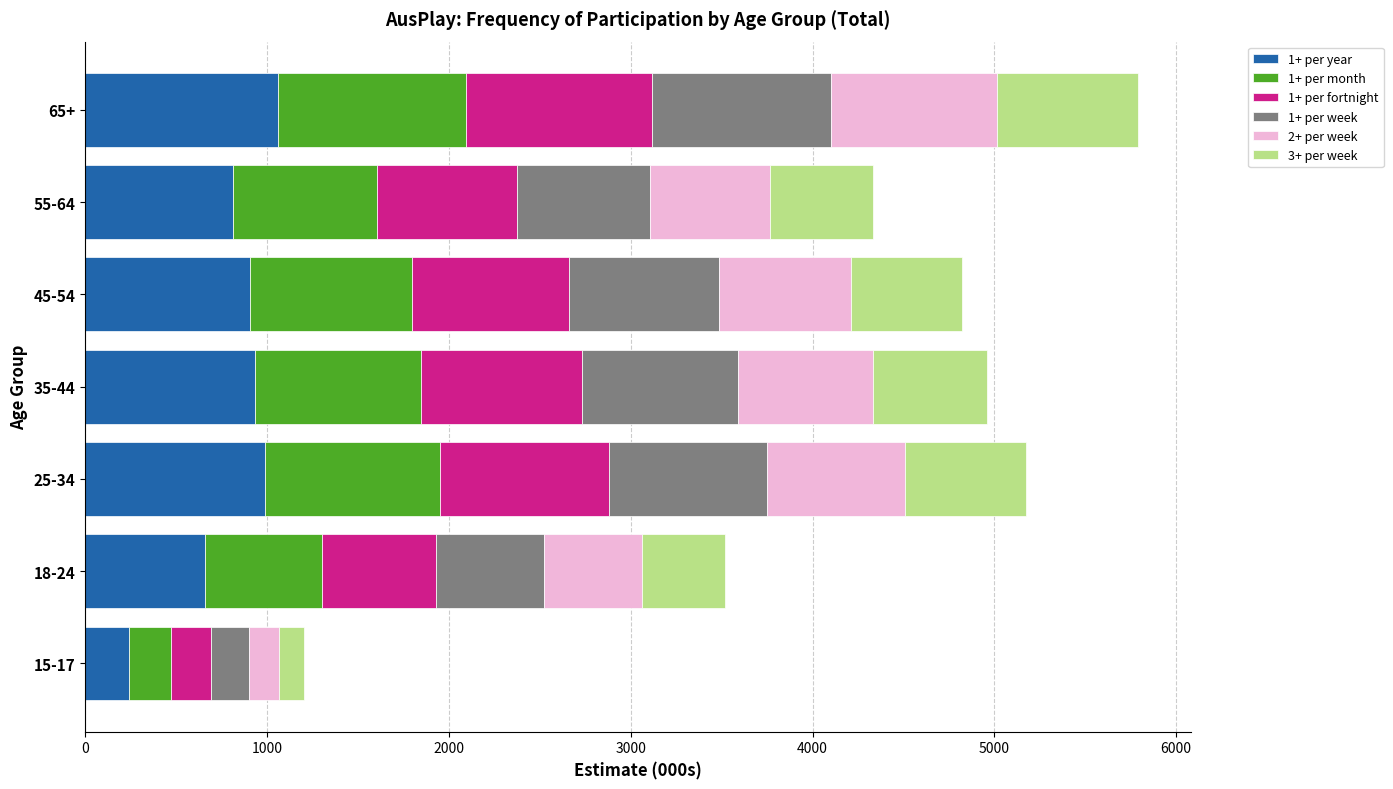

What is the average value of the 1+ per year series?

800.4